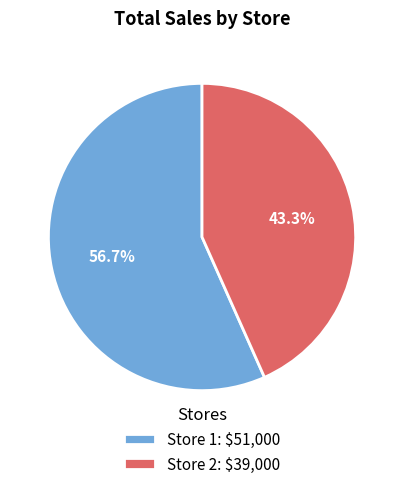

What percentage is NOT represented by Store 2: $39,000?

56.7%